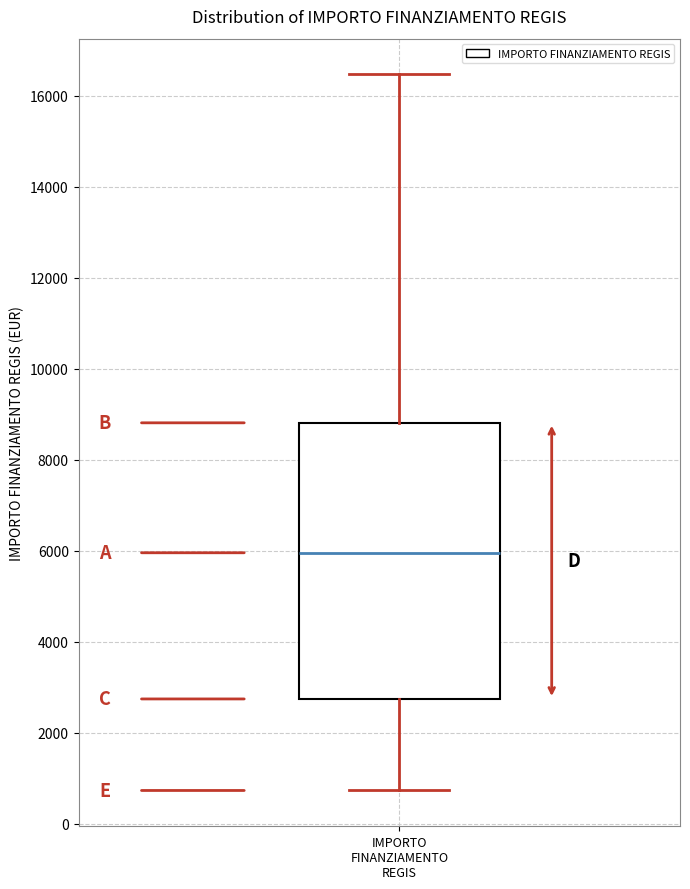

Transcribe this box plot: give where the median line is, the range the box spans, and where the two whiskers end, as read against the y-axis. The values are not printed on the chart, so give them approximately, as read against the axis.

median 6000, box 2800 to 8800, whiskers 800 to 16400